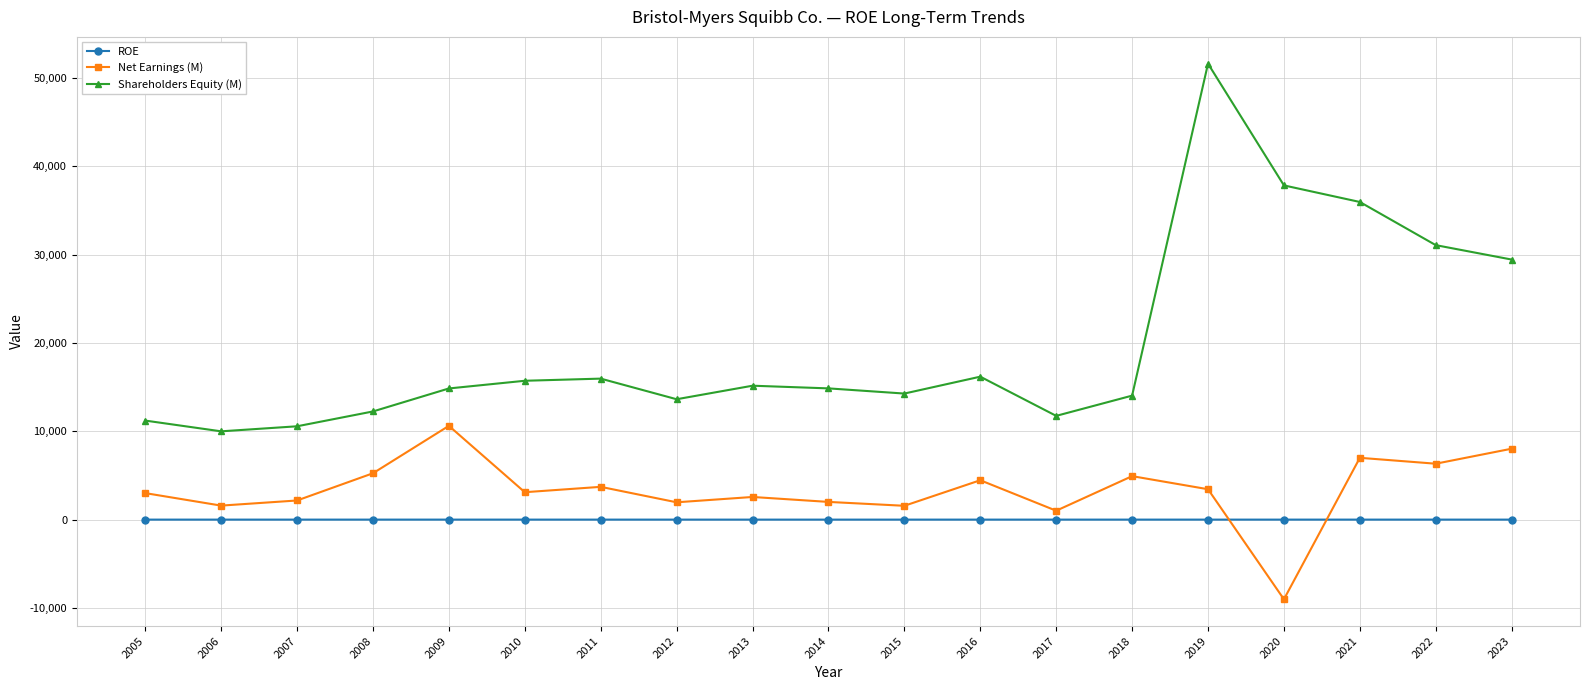

Is the value of ROE at 2006 greater than the value of Shareholders Equity (M) at 2023?

No